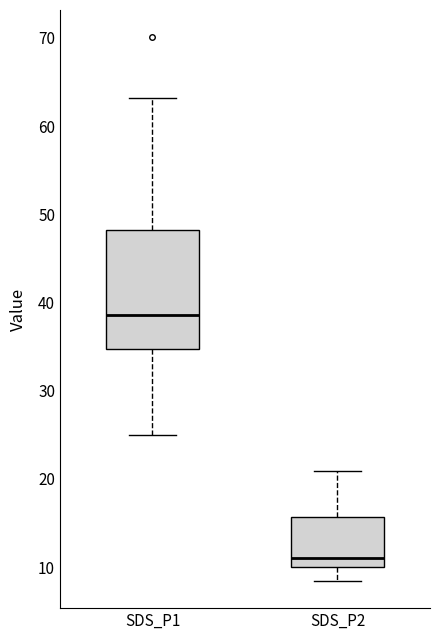

Reading left to right, transcribe this box plot: for each box, give where its median line is, the range the box spans, and where its two whiskers end, as read against the y-axis. The values are not printed on the chart, so give them approximately, as read against the axis.

SDS_P1: median 39, box 35 to 48, whiskers 25 to 63
SDS_P2: median 11, box 10 to 16, whiskers 8 to 21